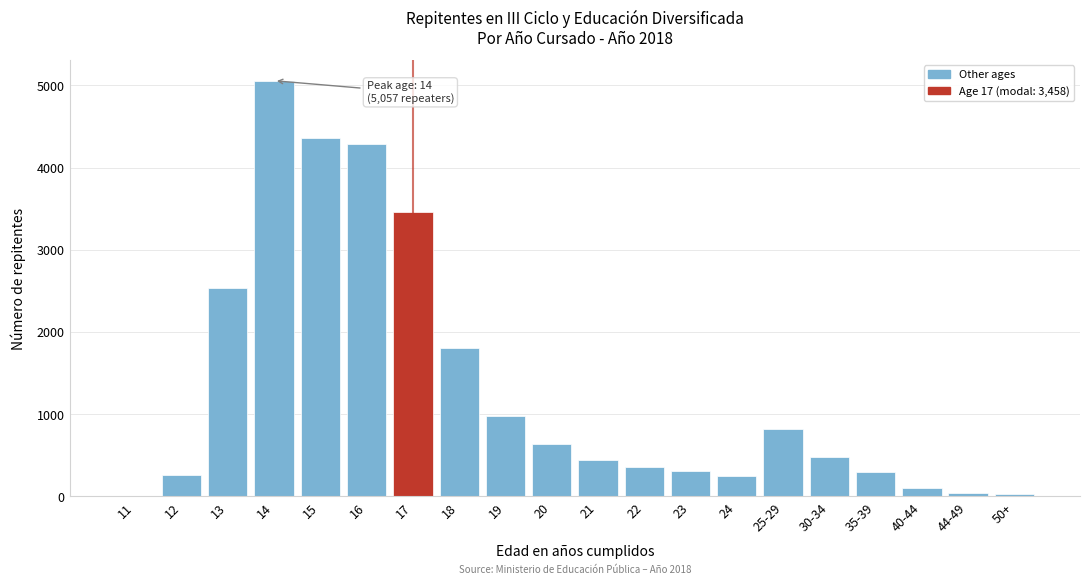

What is the change in value from 13 to 30-34?

-2056